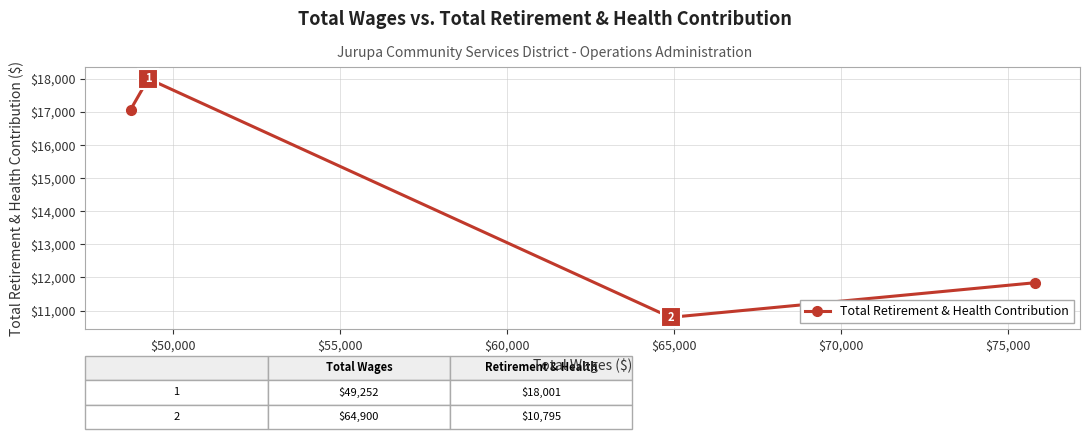

What is the average value?

14427